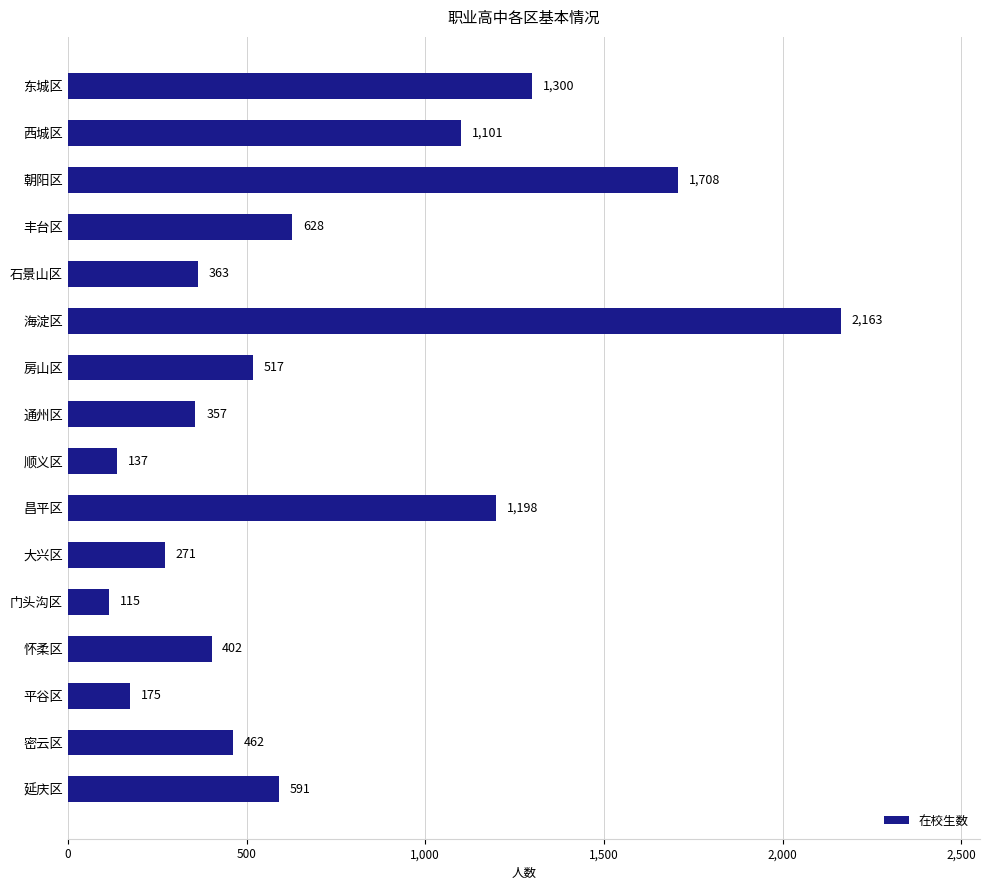

Reading top to bottom, what are all the values shown in this chart?

东城区=1300	西城区=1101	朝阳区=1708	丰台区=628	石景山区=363	海淀区=2163	房山区=517	通州区=357	顺义区=137	昌平区=1198	大兴区=271	门头沟区=115	怀柔区=402	平谷区=175	密云区=462	延庆区=591